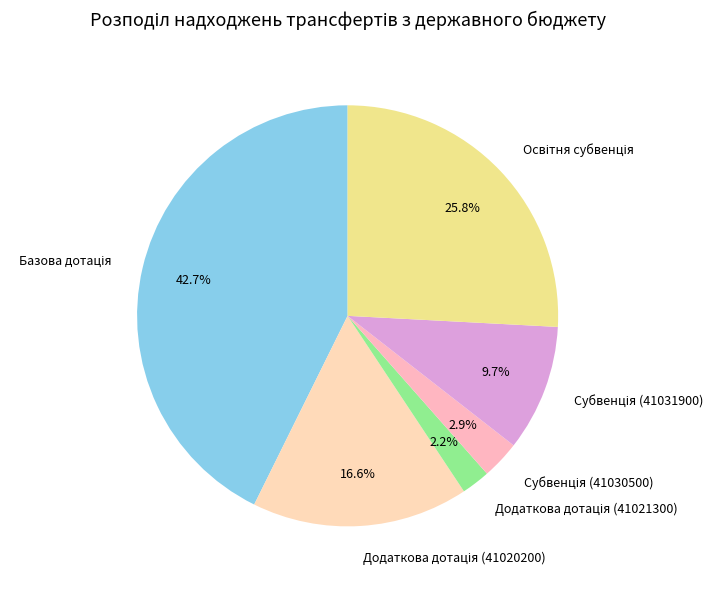

Does any single category account for the majority?

No